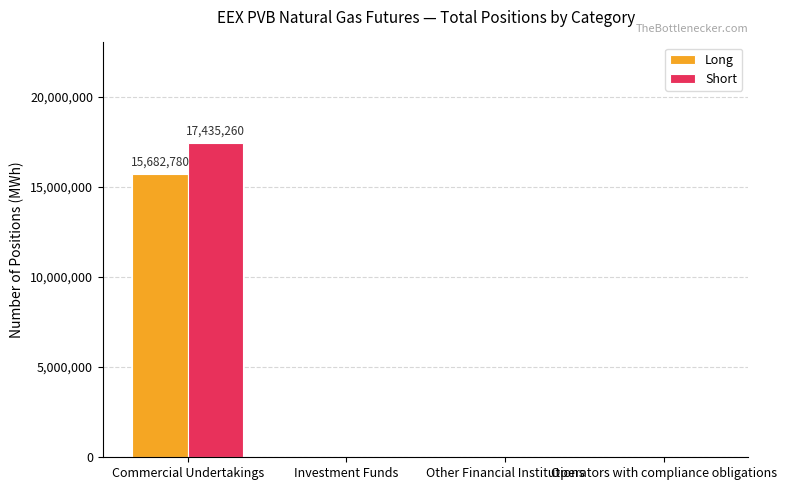

Count the Short values in the range 0 to 17435260.

4